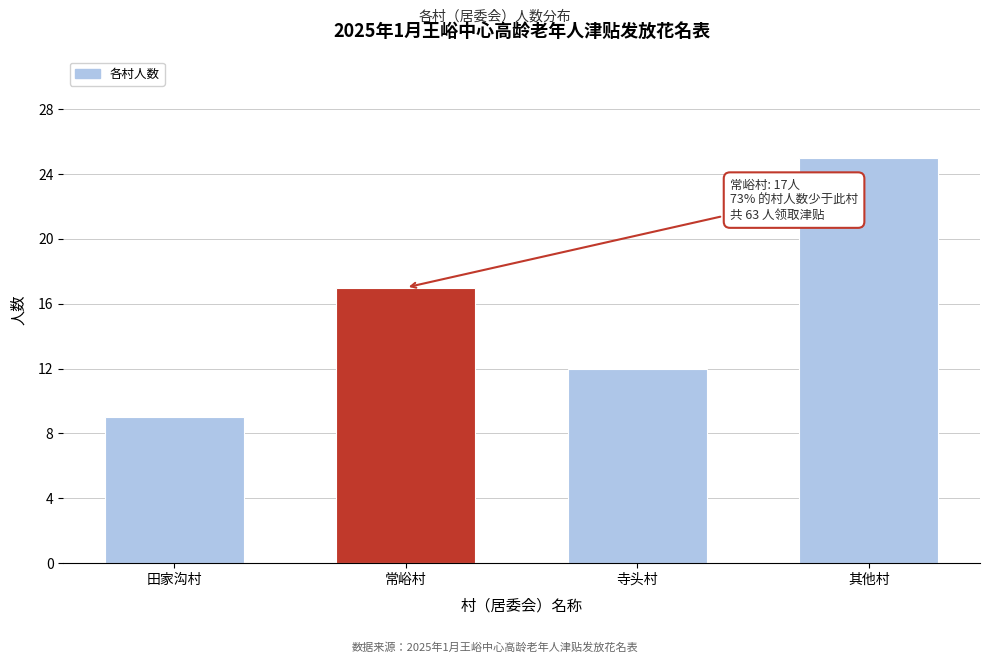

Reading left to right, transcribe all the data shown in this chart.

田家沟村=9	常峪村=17	寺头村=12	其他村=25